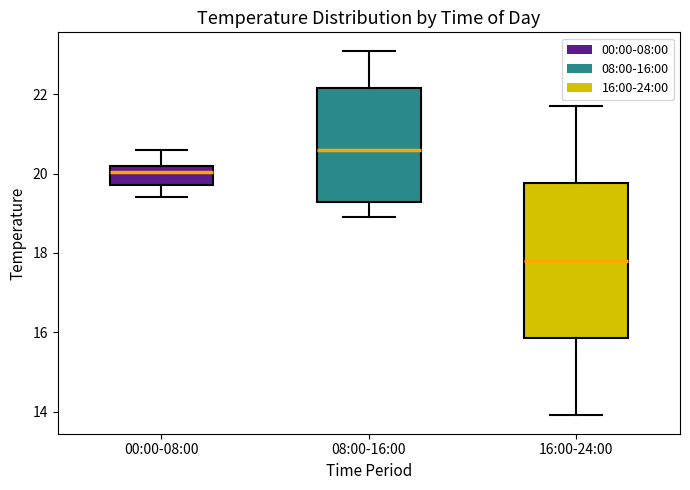

Which box is the tallest, from its lower edge to its upper edge?

16:00-24:00